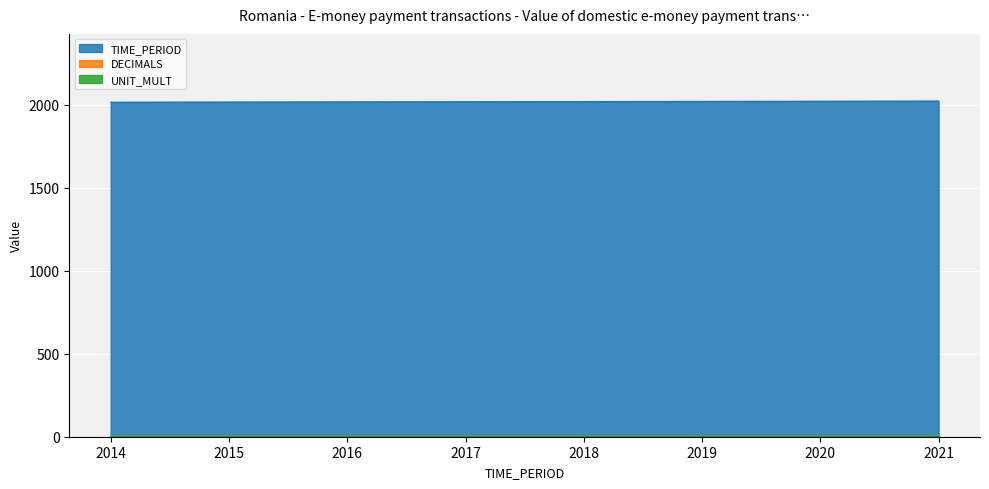

What is the lowest value of the TIME_PERIOD series?

2014